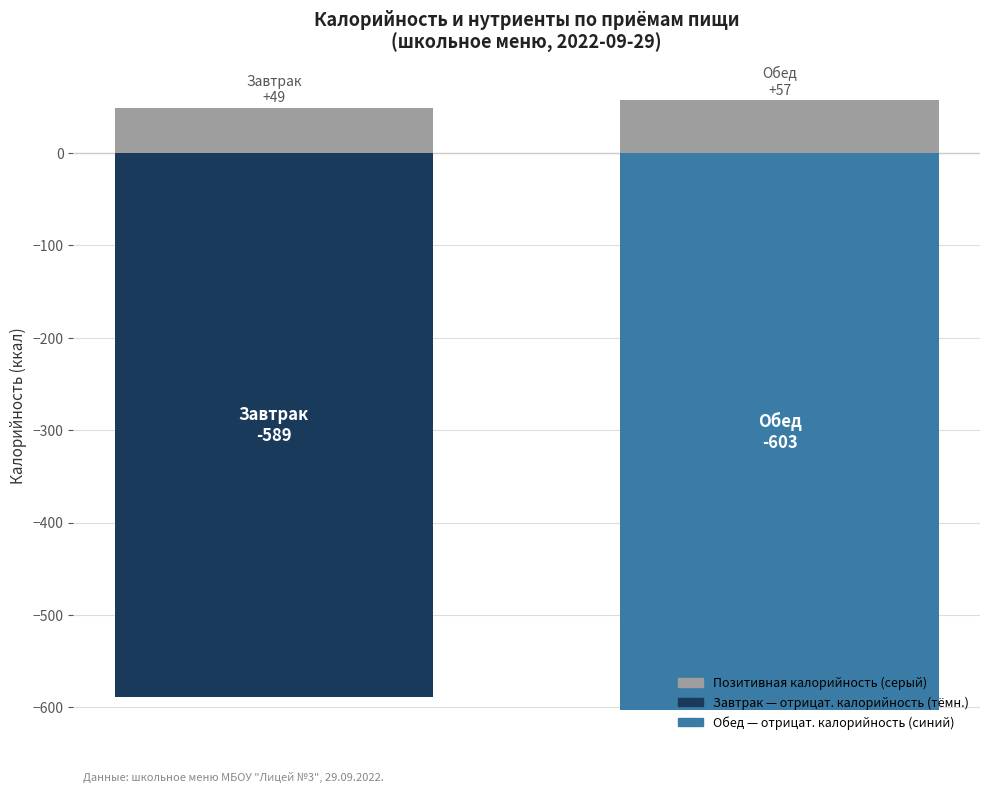

Between 0 and 1, which is larger?

1